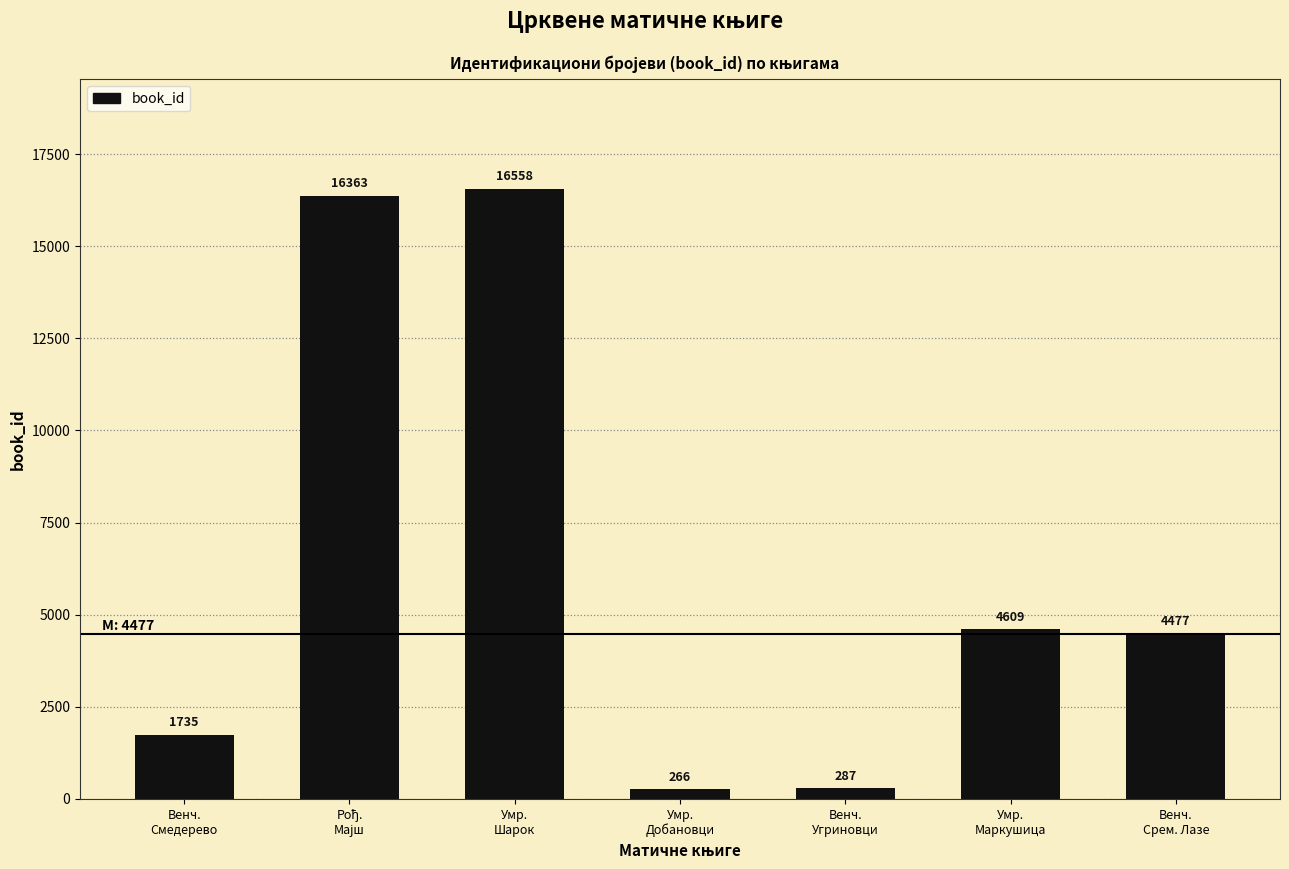

What is the value of the 3rd bar from the left?

16558